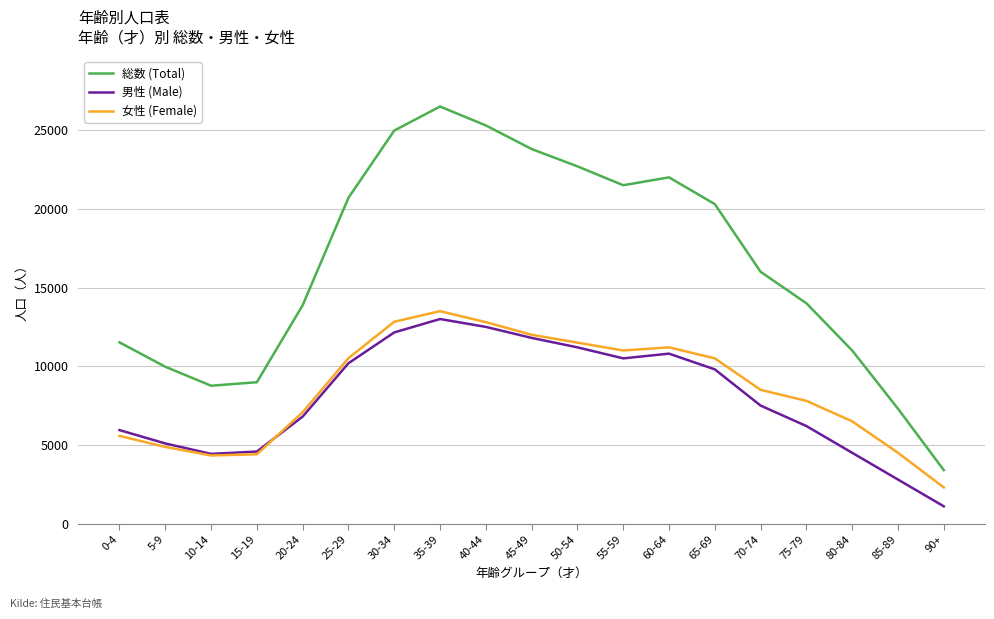

True or false: 女性 (Female) has a value of 13500 at 35-39.

True